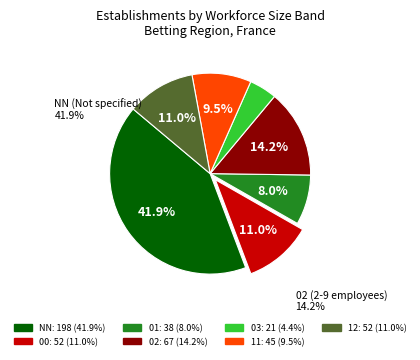

True or false: 02 accounts for 14% of the total.

True